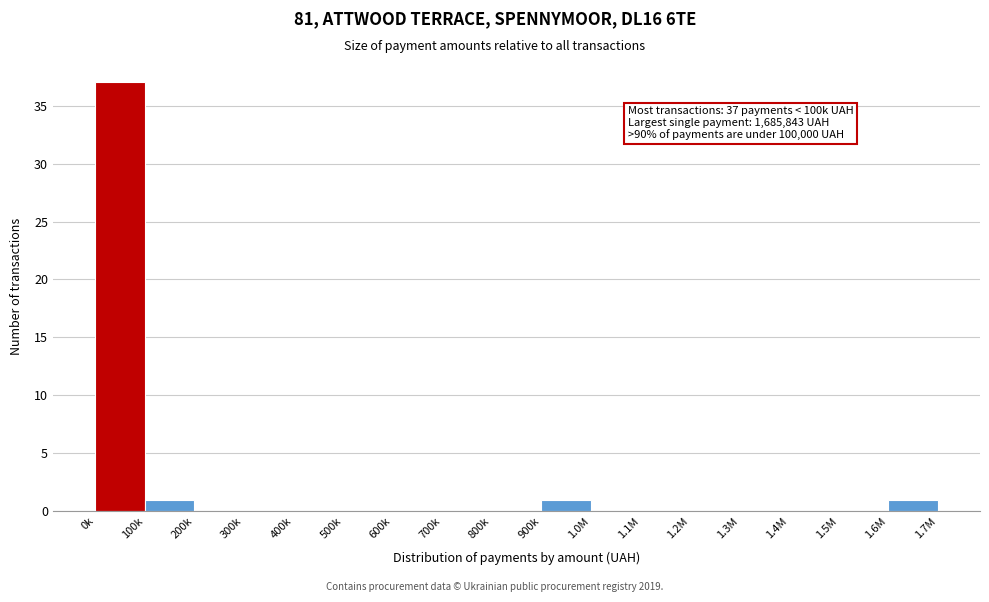

Reading left to right, what are all the values shown in this chart?

0k=37	100k=1	200k=0	300k=0	400k=0	500k=0	600k=0	700k=0	800k=0	900k=1	1.0M=0	1.1M=0	1.2M=0	1.3M=0	1.4M=0	1.5M=0	1.6M=1